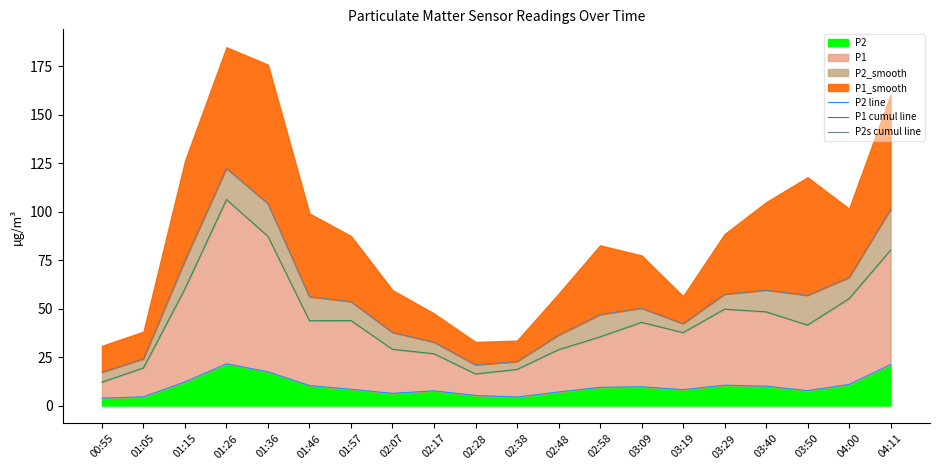

What is the minimum value shown in the chart?

3.8